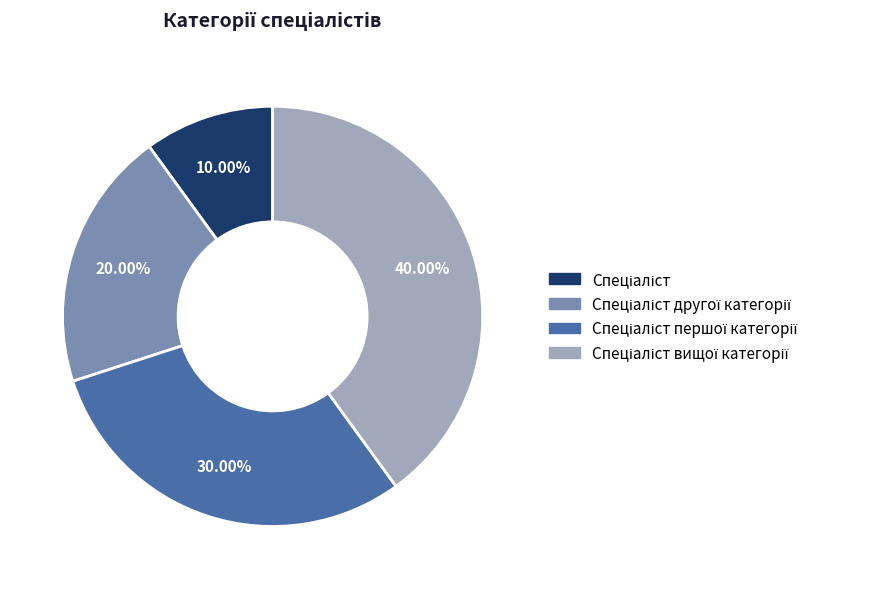

To the nearest percent, what is the difference between the largest and smallest slice percentages?

30%